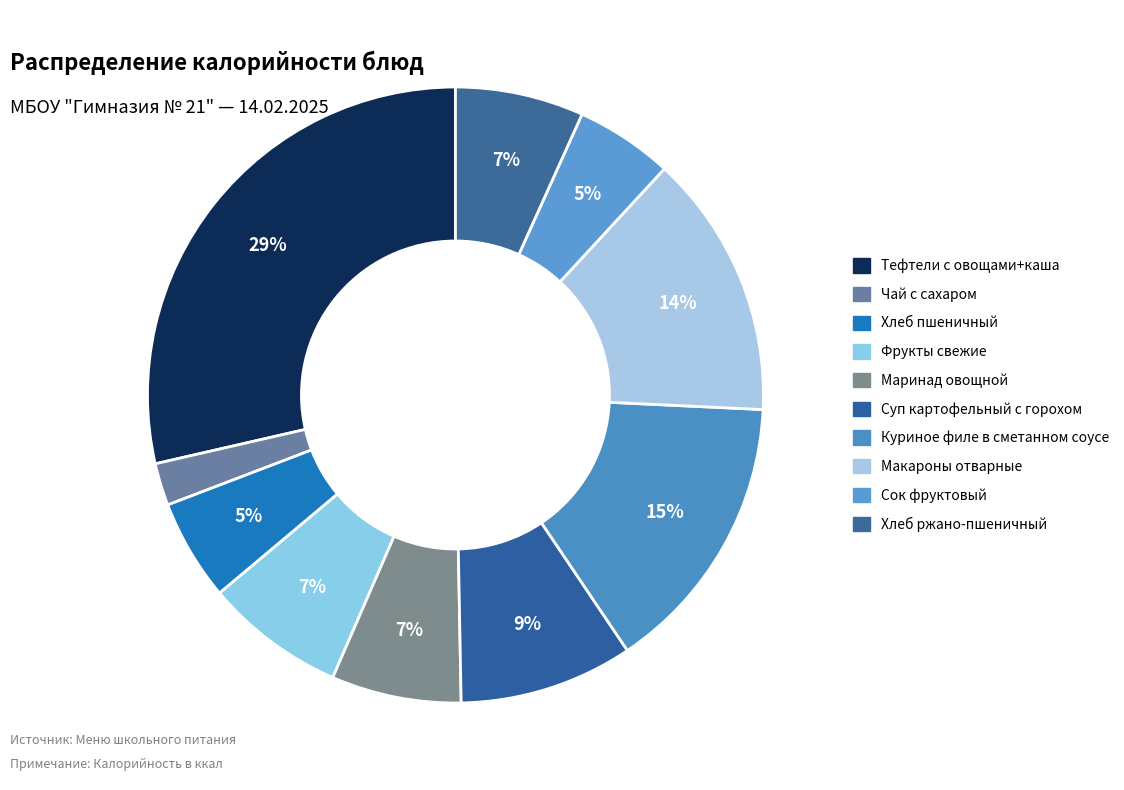

Is it true that Фрукты свежие is 1% of the pie?

False